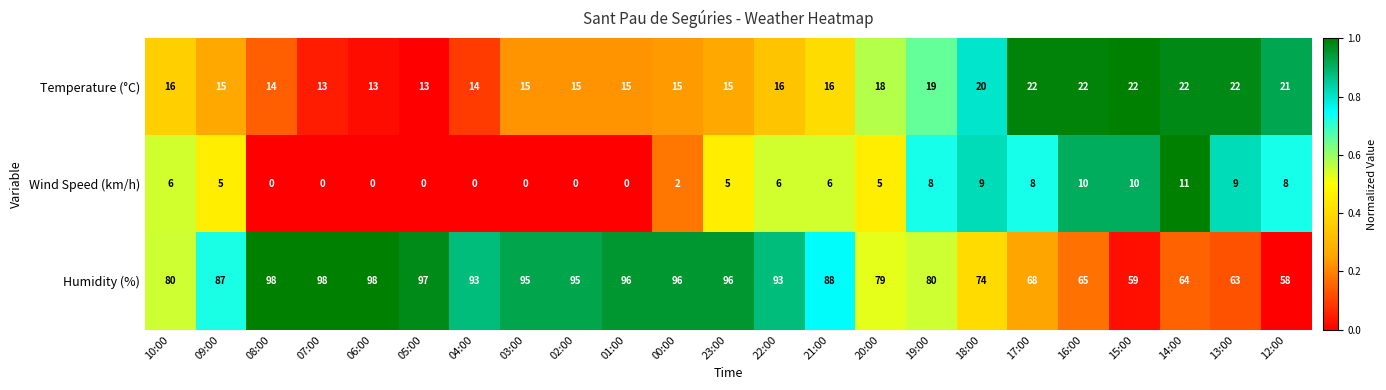

Rank the series by their maximum value, from lowest to highest.

Wind Speed (km/h), Temperature (°C), Humidity (%)